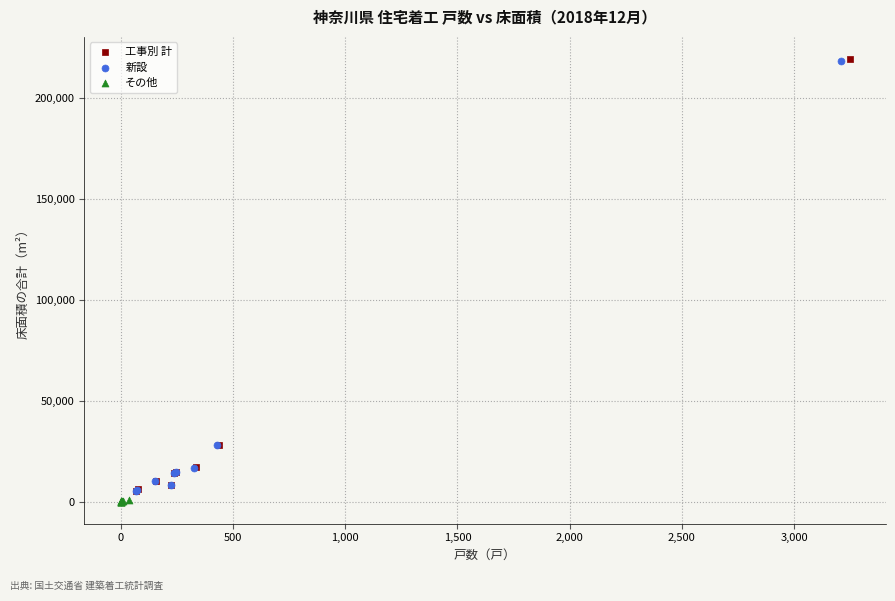

Which series has the largest Y range (max minus min)?

工事別 計